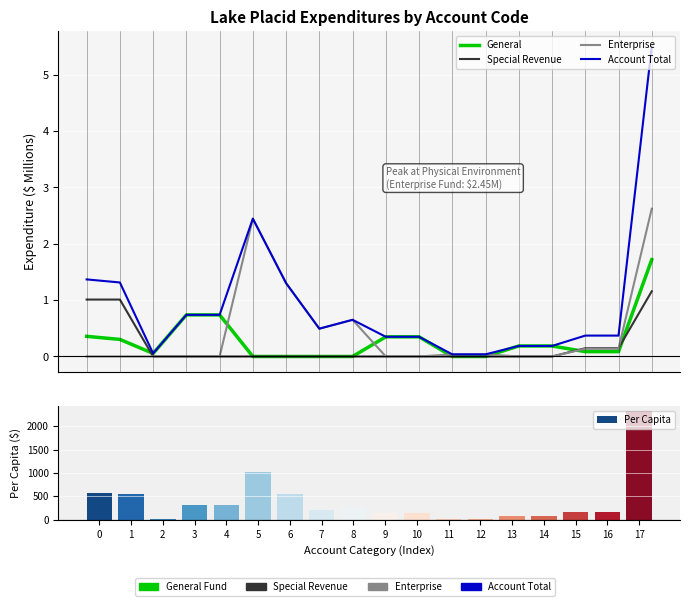

Where is Special Revenue nearest to the value 0?

2